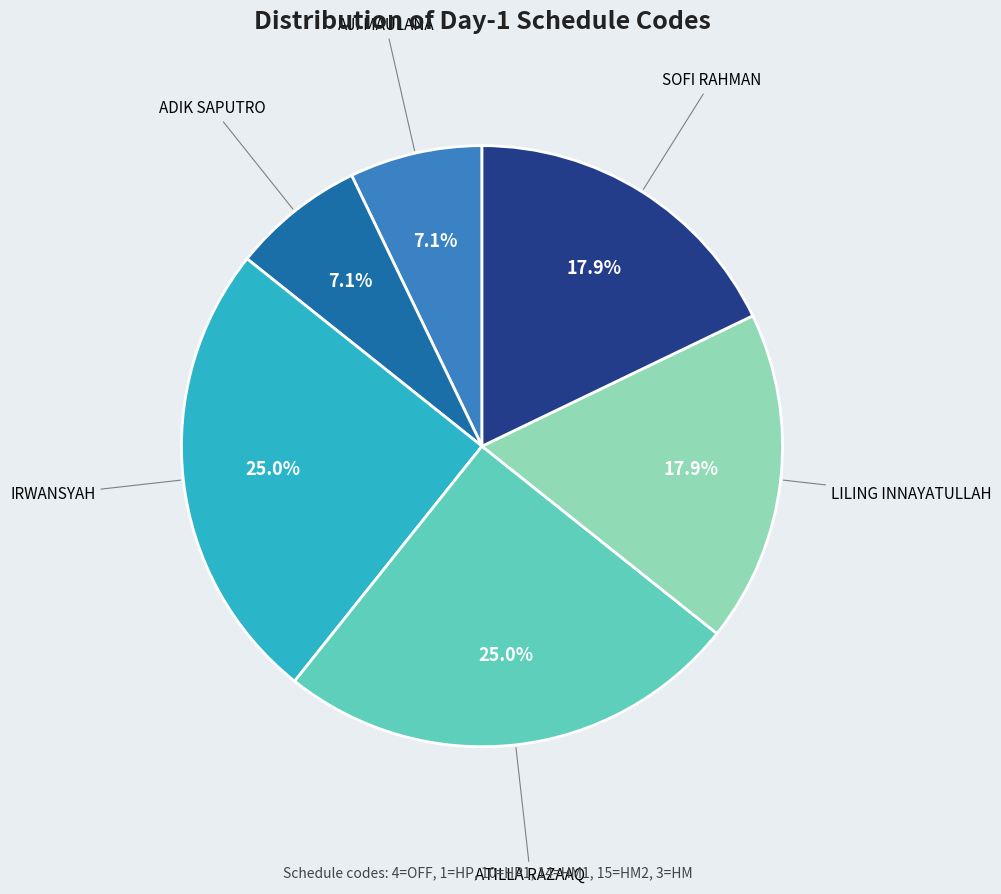

Is there any slice that represents more than half of the pie?

No